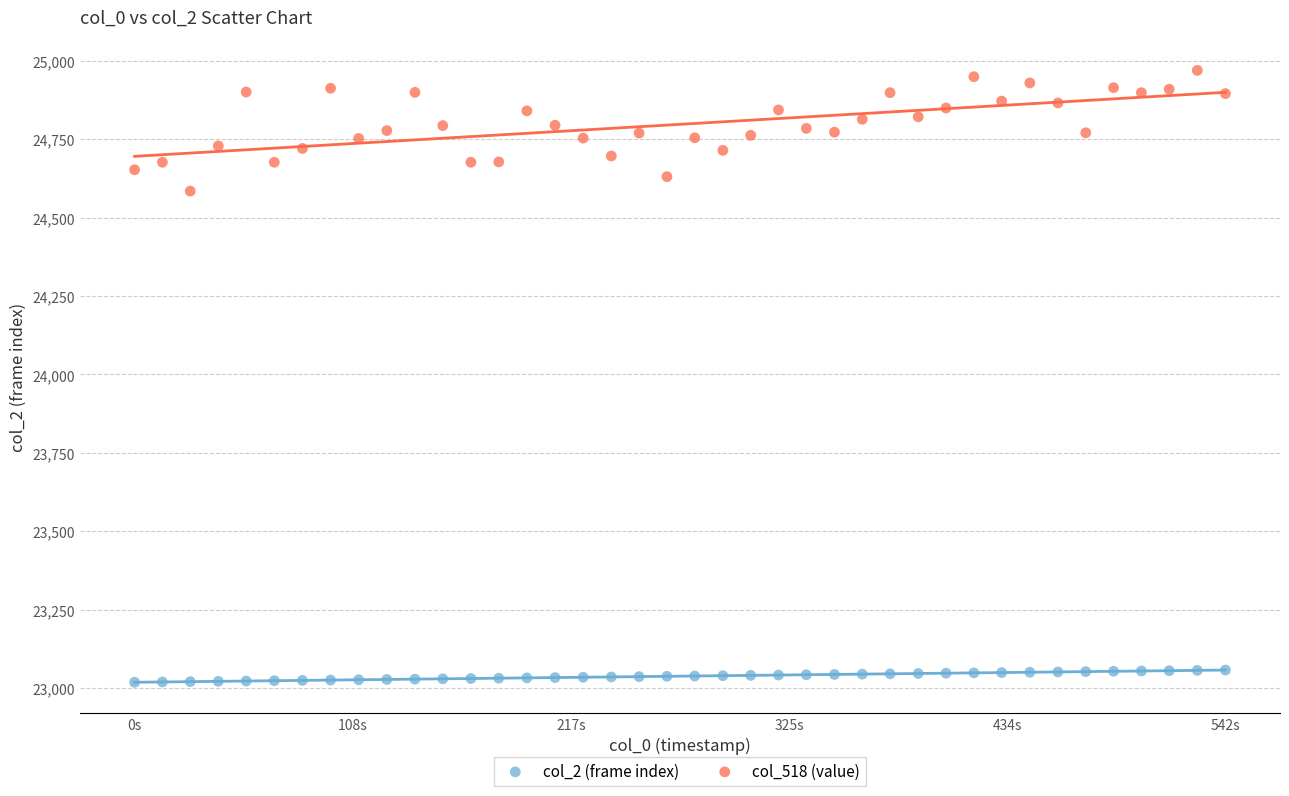

Across all data points, what is the range of Y values (max minus min)?

1952